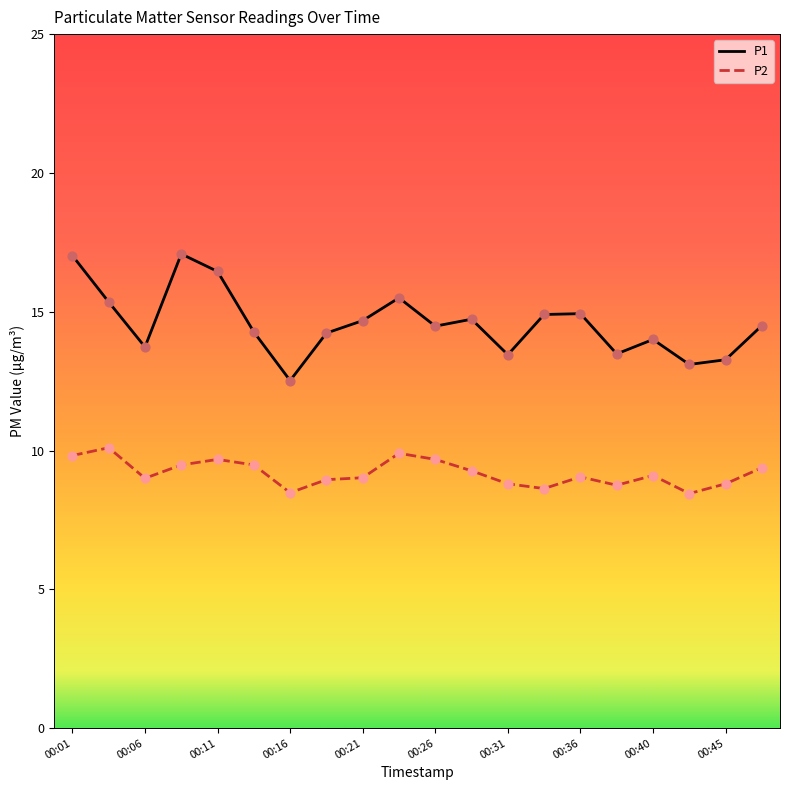

What are all the series names shown in the legend?

P1, P2